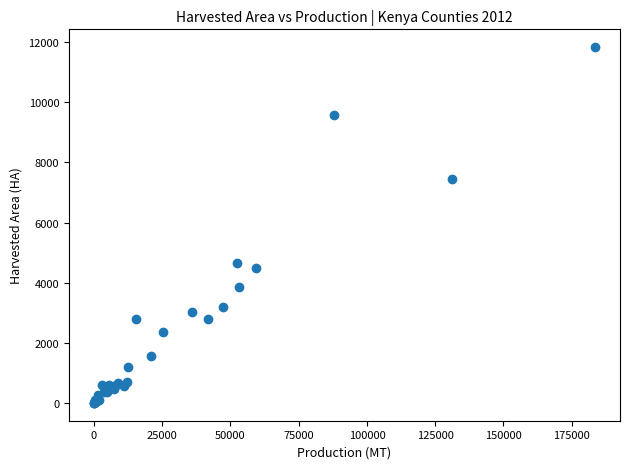

What Y value in the scatter plot is closest to 5919?

4667